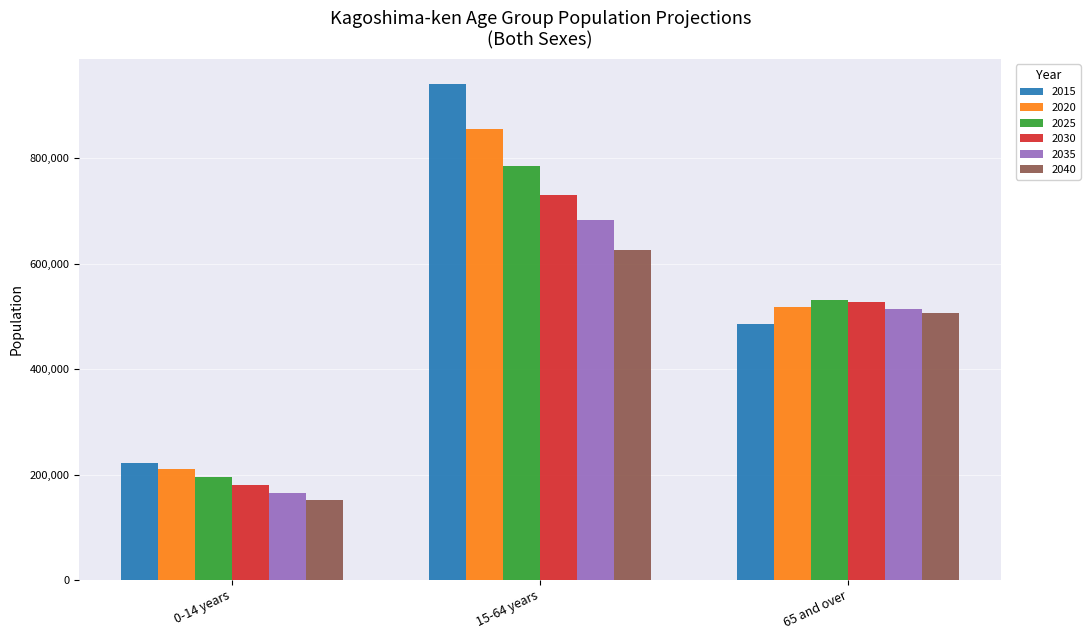

Between 0-14 years and 65 and over, which series saw the biggest shift?

2040